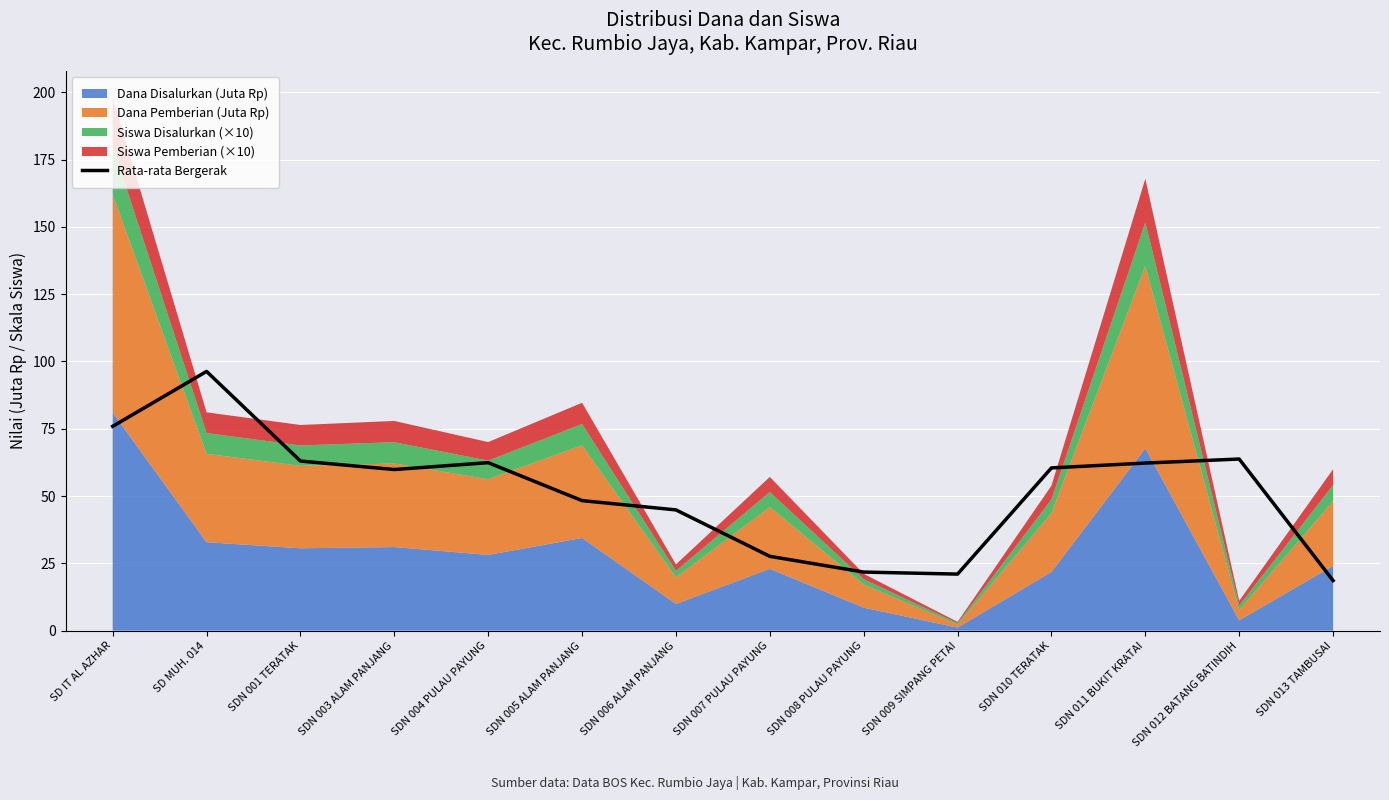

What is the average value?

51.9